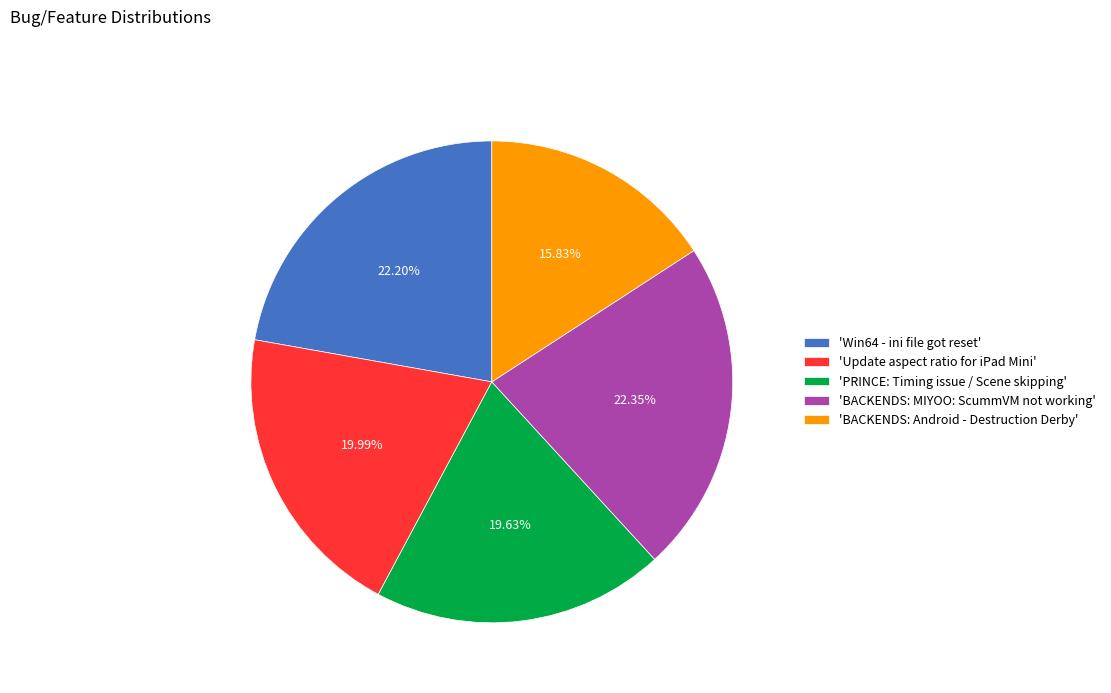

Combined, do 'BACKENDS: Android - Destruction Derby' and 'PRINCE: Timing issue / Scene skipping' account for over 50%?

No